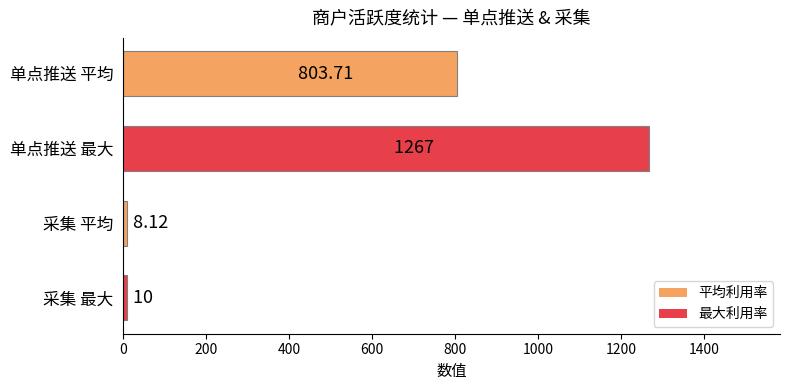

Which label corresponds to the largest value in the chart?

单点推送 最大